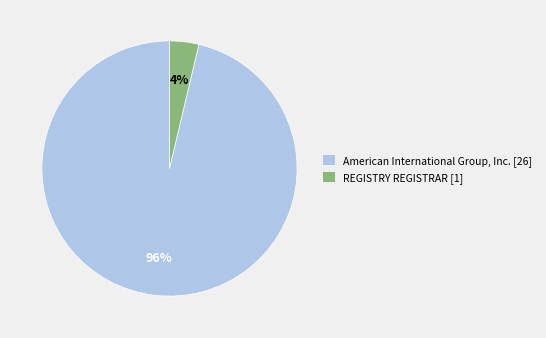

Which slice is the largest?

American International Group, Inc.